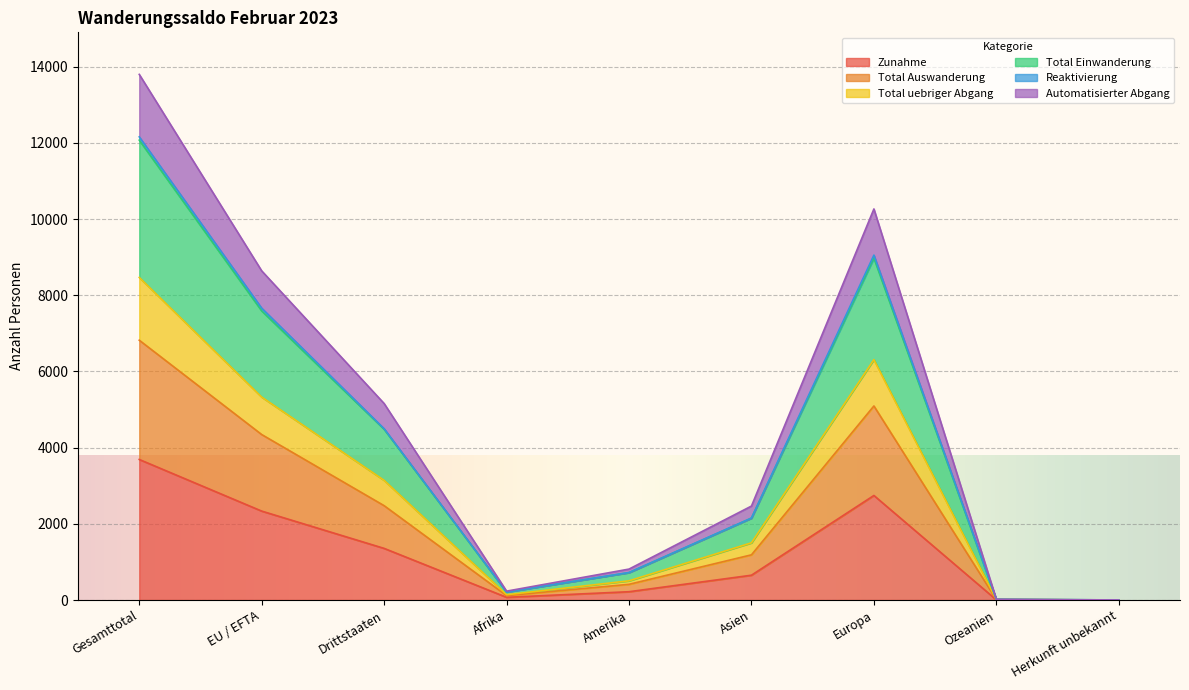

What is the difference between the highest and lowest values at EU / EFTA?

6305